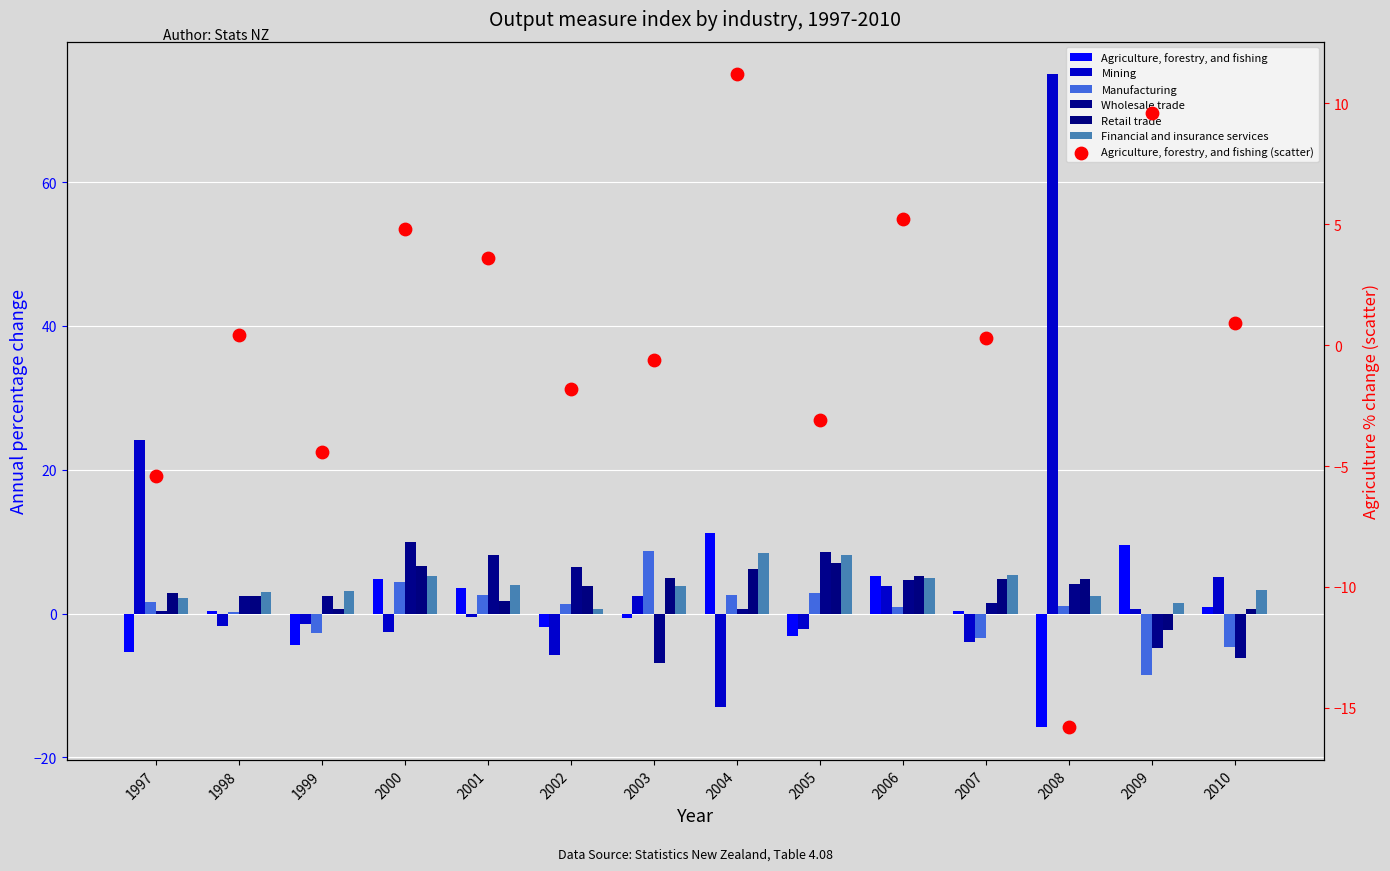

Which series has the widest spread of Y values?

Mining